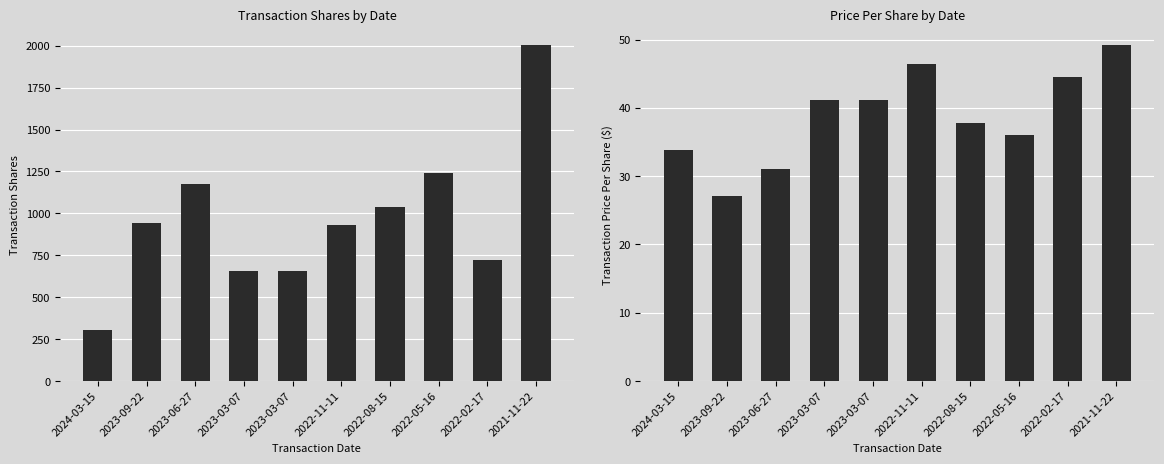

What is the sum of the transactionShares values at 2023-06-27 and 2021-11-22?

3182.0